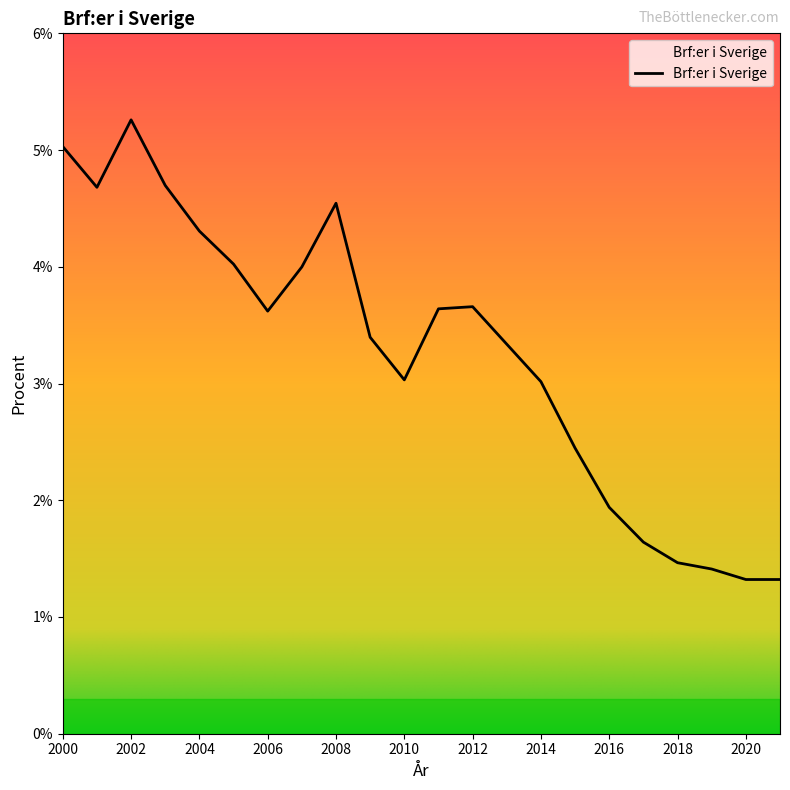

What is the smallest value displayed?

1.3